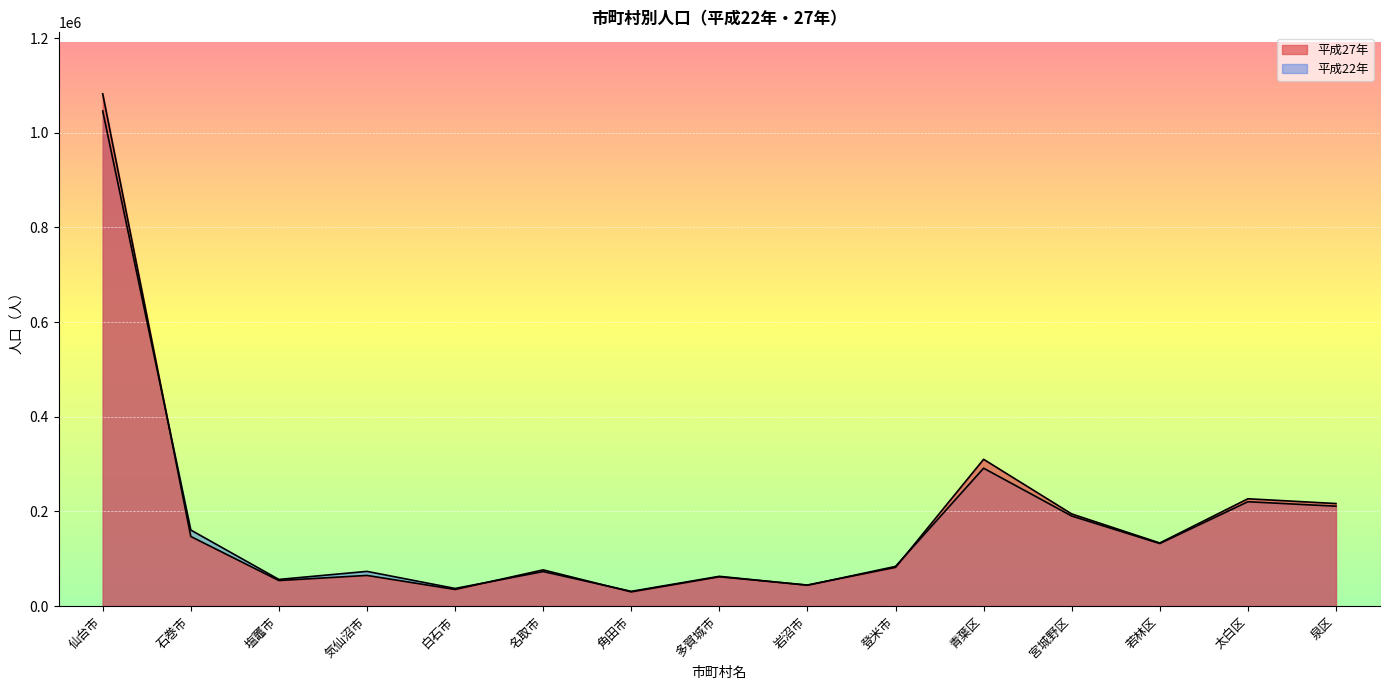

What are all the series names shown in the legend?

平成27年, 平成22年